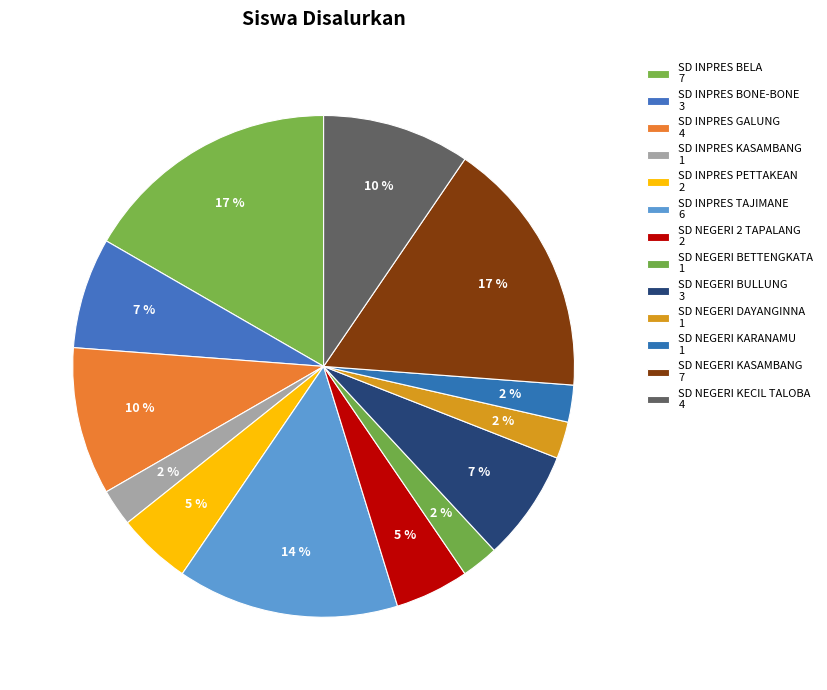

How many segments does this pie chart have?

13